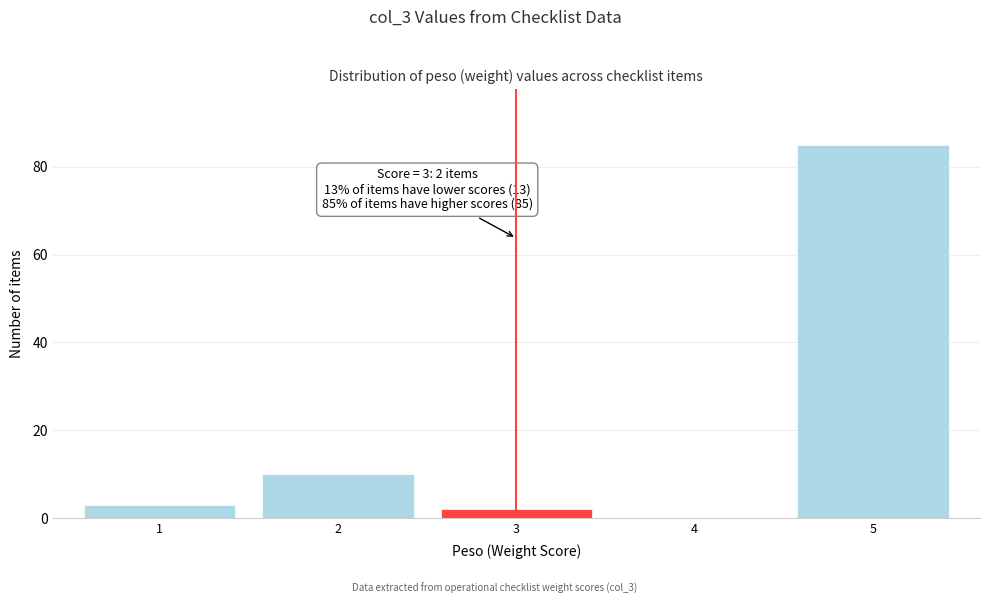

Reading left to right, transcribe all the data shown in this chart.

1=3	2=10	3=2	4=0	5=85